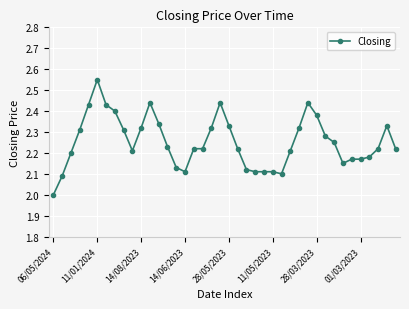

Count the number of values greater than 2.

39